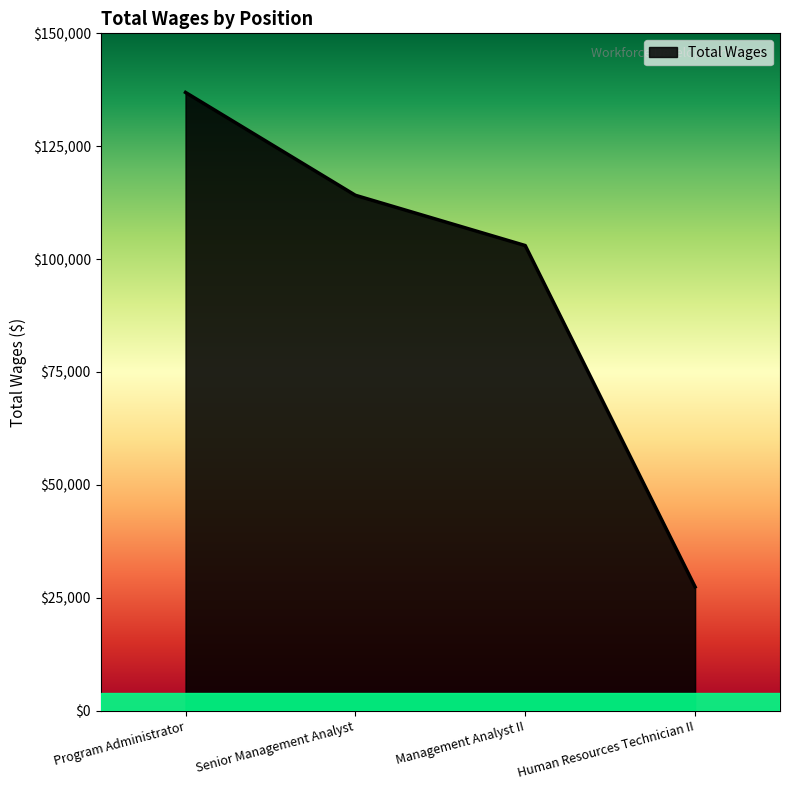

Rank the categories by value from highest to lowest.

Program Administrator, Senior Management Analyst, Management Analyst II, Human Resources Technician II